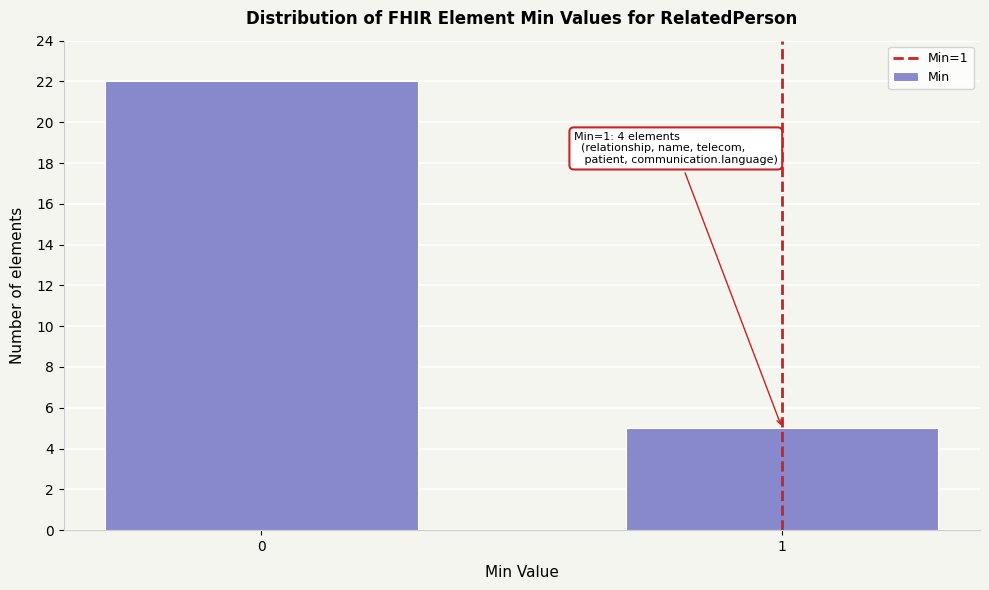

Reading right to left, extract all data points from this chart.

5	22